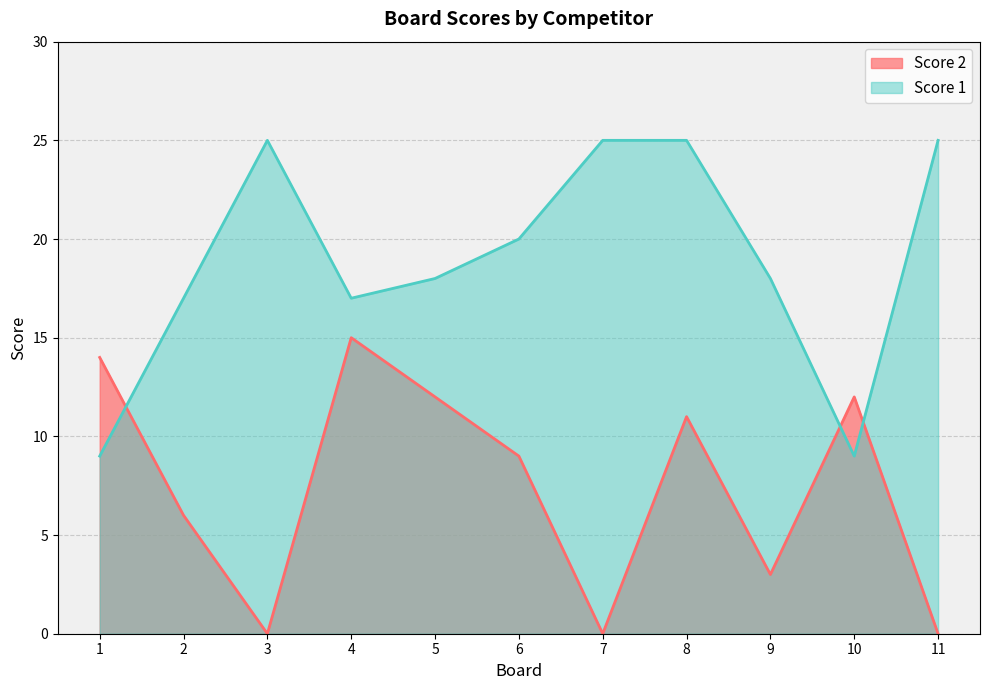

Rank the series at 4 from highest to lowest value.

Score 1, Score 2